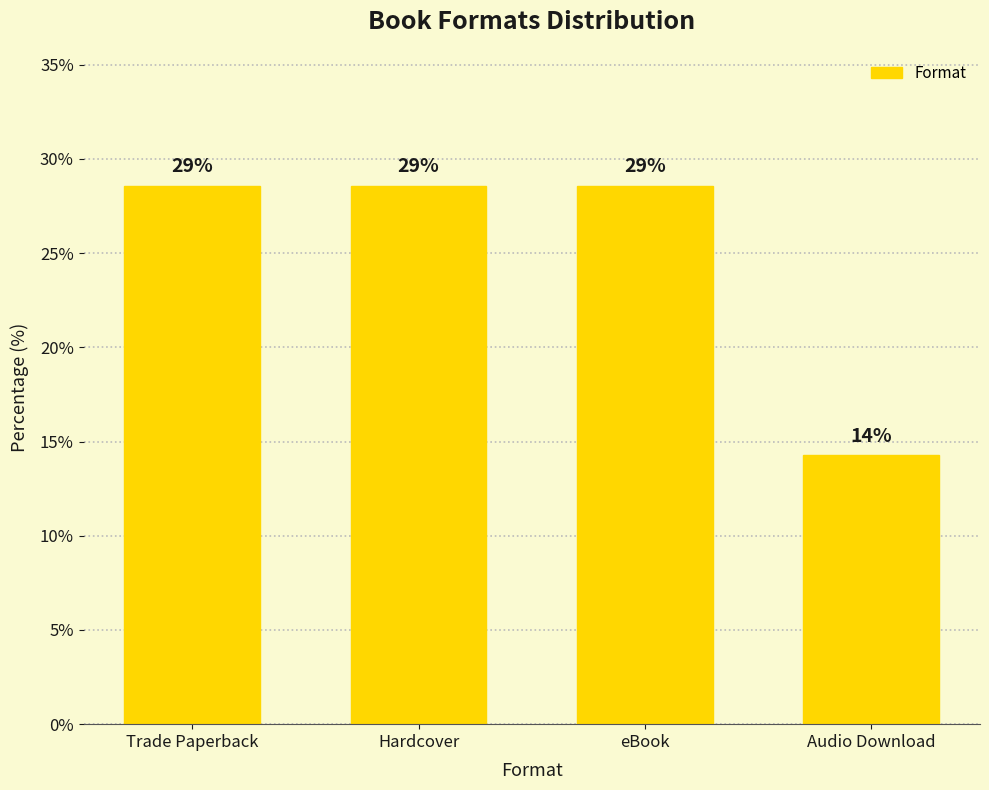

The chart shows a value of 45.4 at Trade Paperback. True or false?

False